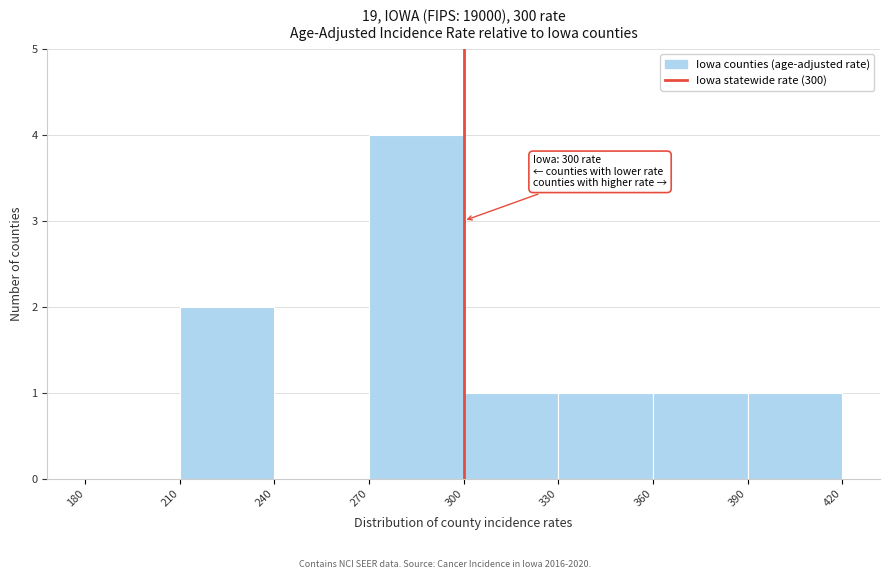

Which range on the x-axis has the tallest bar?

270 to 300